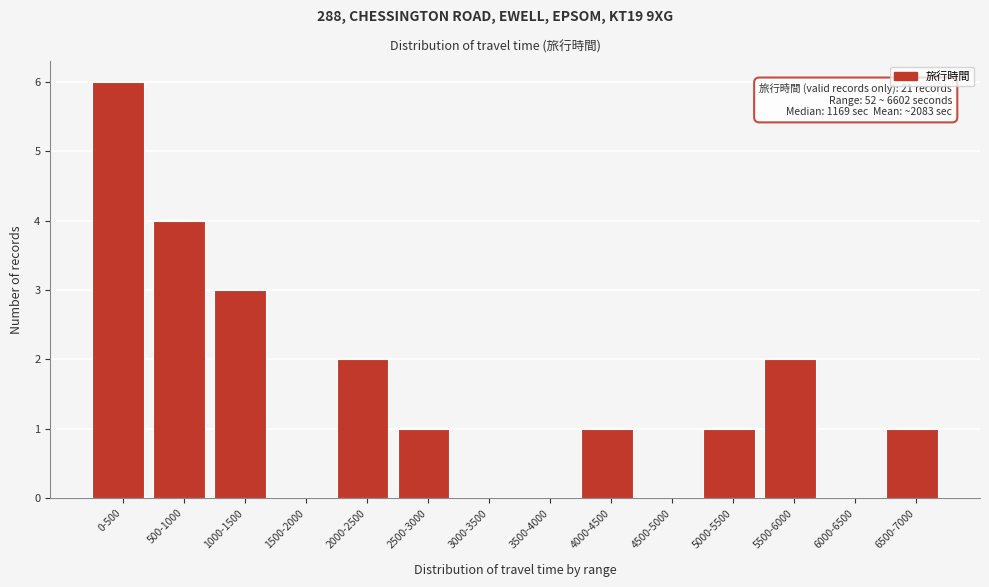

Reading left to right, list all the values displayed in this chart.

0-500=6	500-1000=4	1000-1500=3	1500-2000=0	2000-2500=2	2500-3000=1	3000-3500=0	3500-4000=0	4000-4500=1	4500-5000=0	5000-5500=1	5500-6000=2	6000-6500=0	6500-7000=1